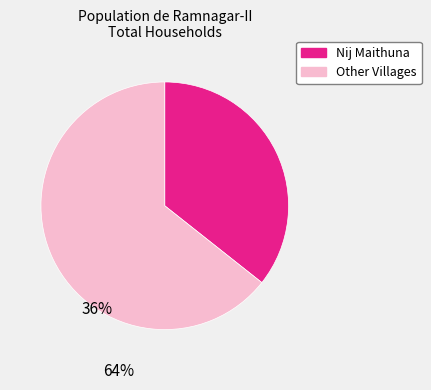

Does any single category account for the majority?

Yes